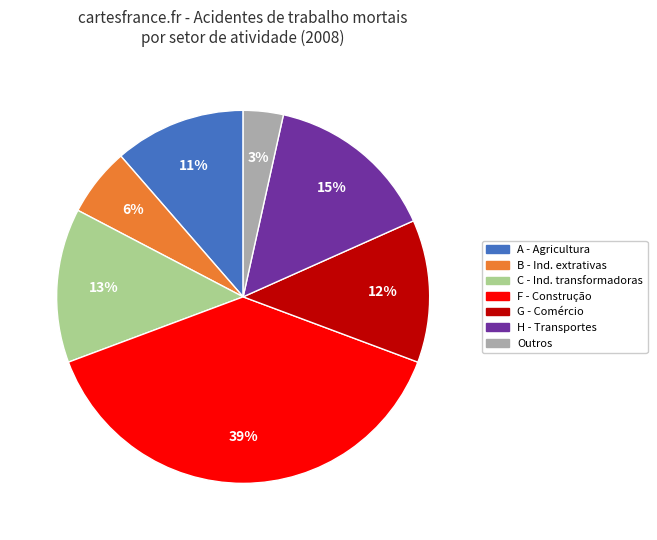

Count the number of slices in the pie.

7